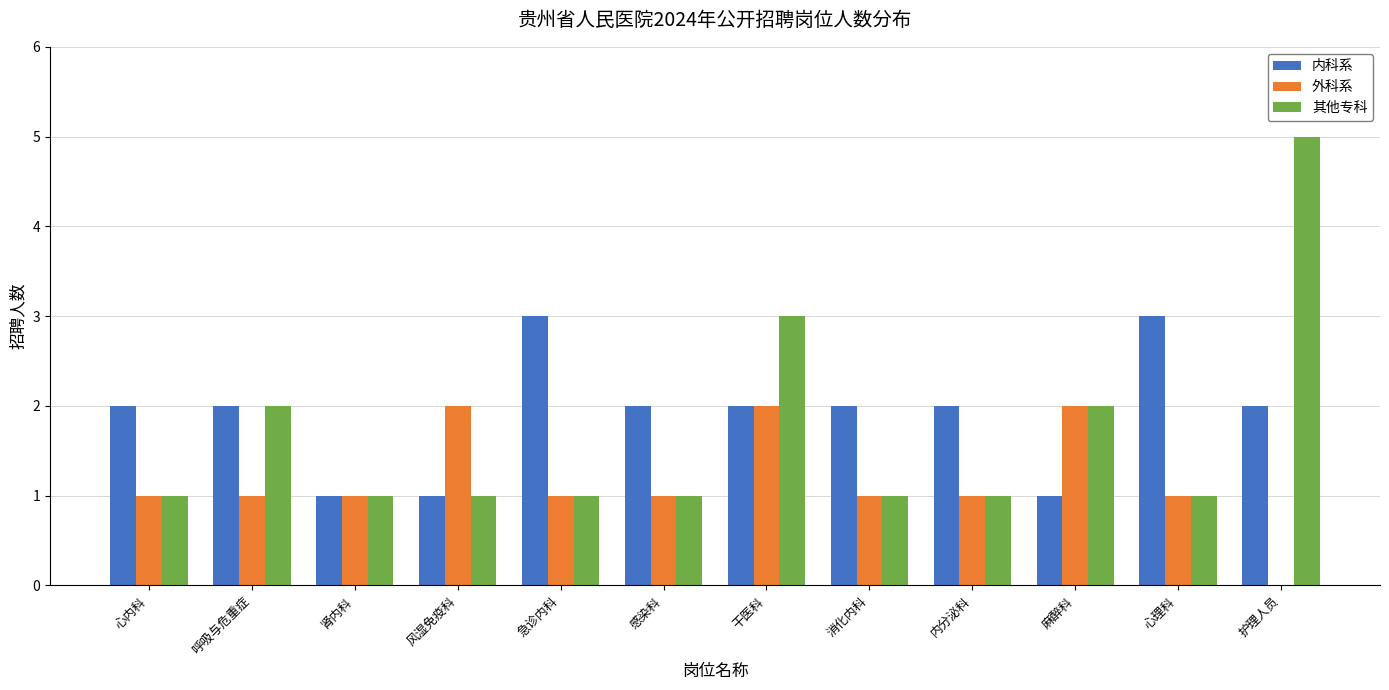

Which series changed the most between 肾内科 and 消化内科?

内科系